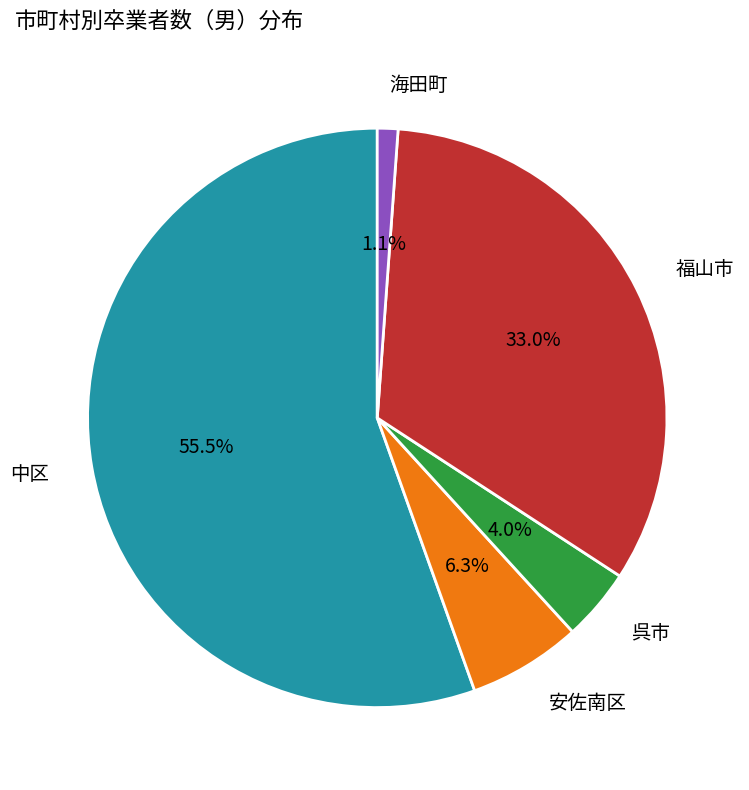

How many segments does this pie chart have?

5